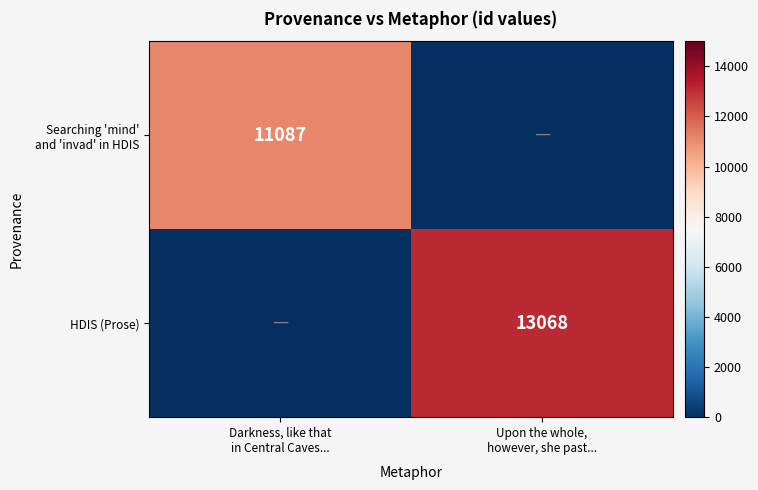

What is the maximum value shown in the chart?

13068